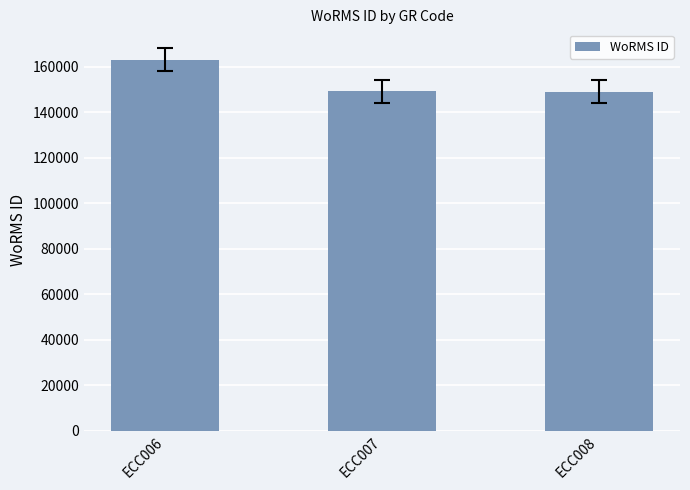

What is the difference between the maximum and minimum values?

14028